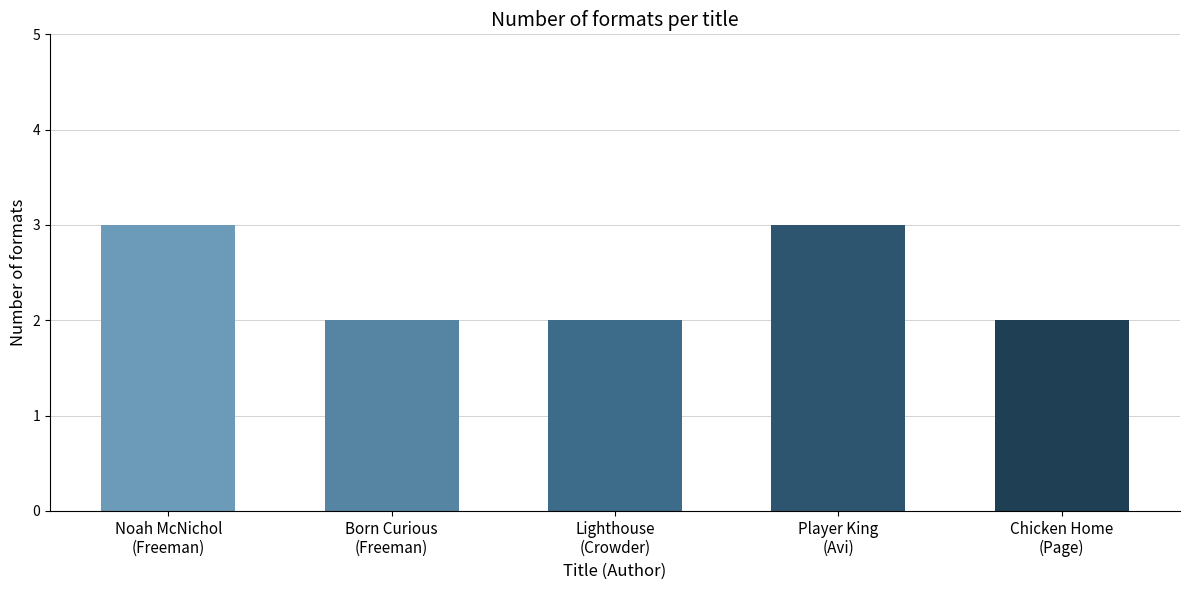

Which has a higher value, Lighthouse
(Crowder) or Player King
(Avi)?

Player King
(Avi)